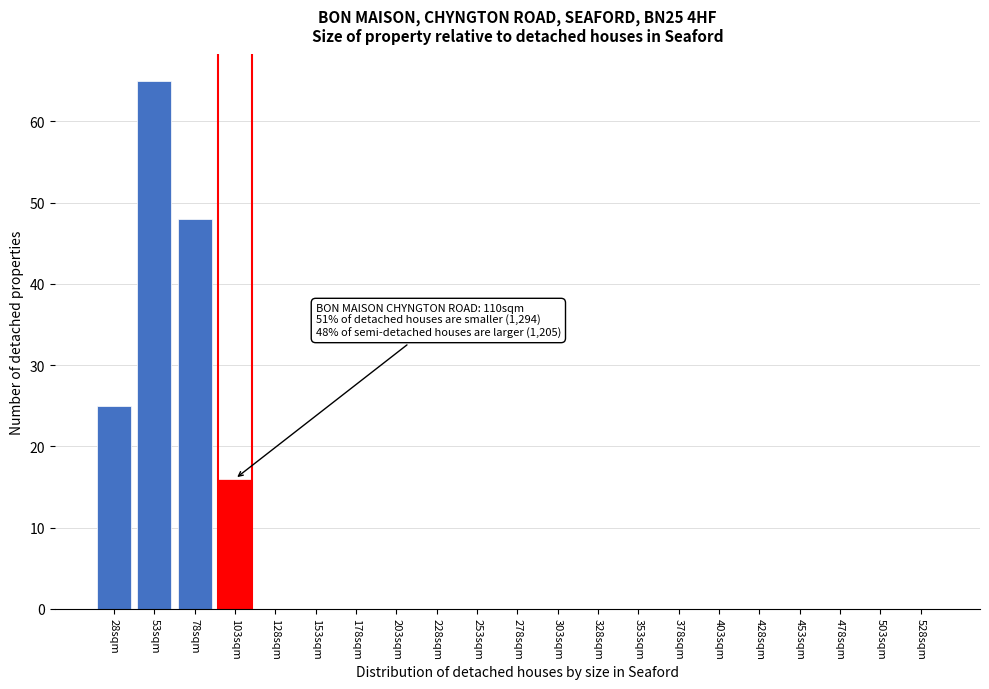

Reading right to left, transcribe all the data shown in this chart.

528sqm=0	503sqm=0	478sqm=0	453sqm=0	428sqm=0	403sqm=0	378sqm=0	353sqm=0	328sqm=0	303sqm=0	278sqm=0	253sqm=0	228sqm=0	203sqm=0	178sqm=0	153sqm=0	128sqm=0	103sqm=16	78sqm=48	53sqm=65	28sqm=25